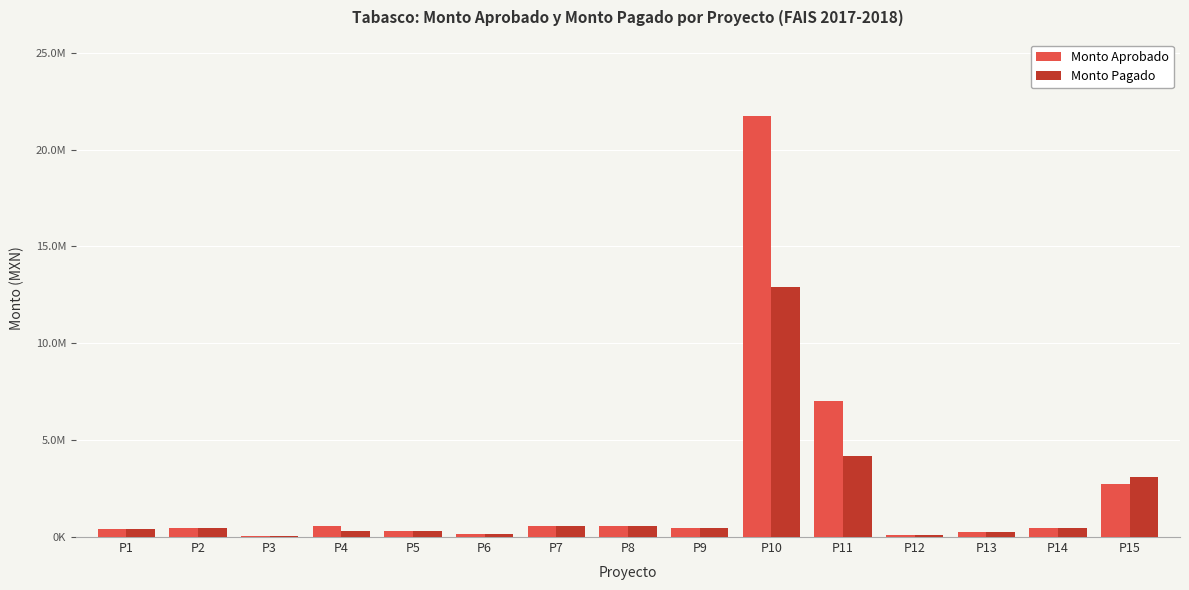

Which category has the lowest value in the Monto Aprobado series?

P3